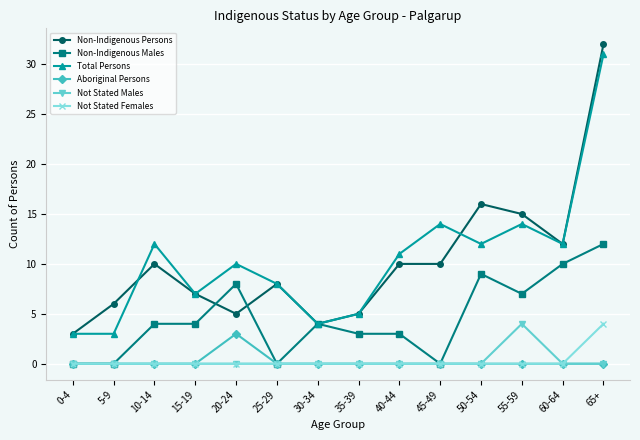

What is the label of the 7th point from the left?

30-34